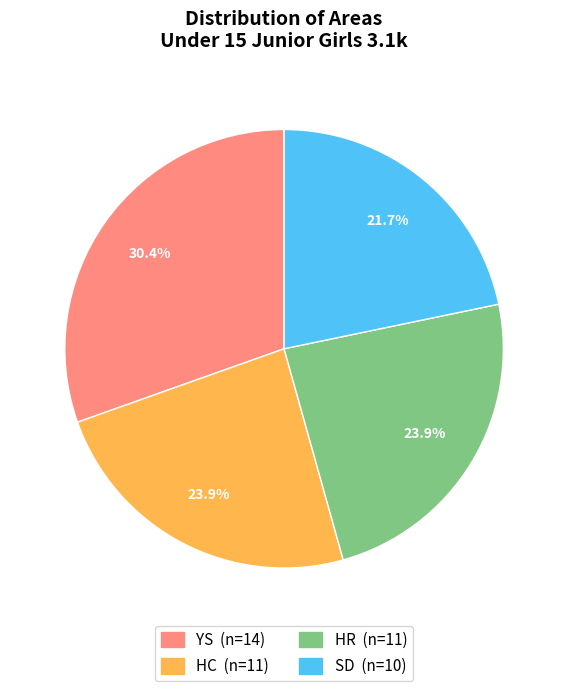

Is there a majority slice in this chart?

No